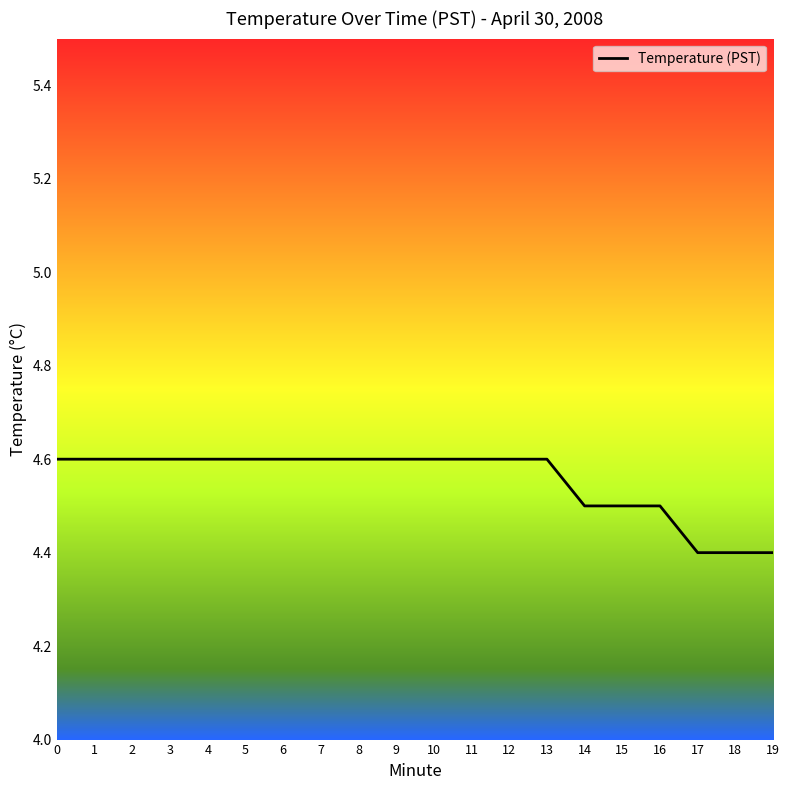

The value at 11 is 1.6. True or false?

False